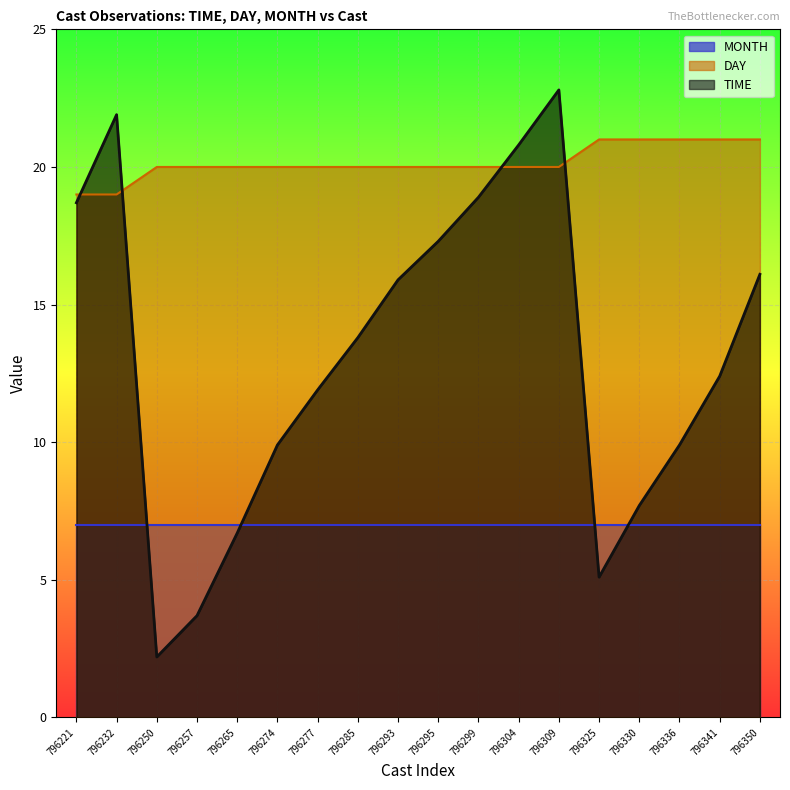

At which label is DAY closest to 20?

796250